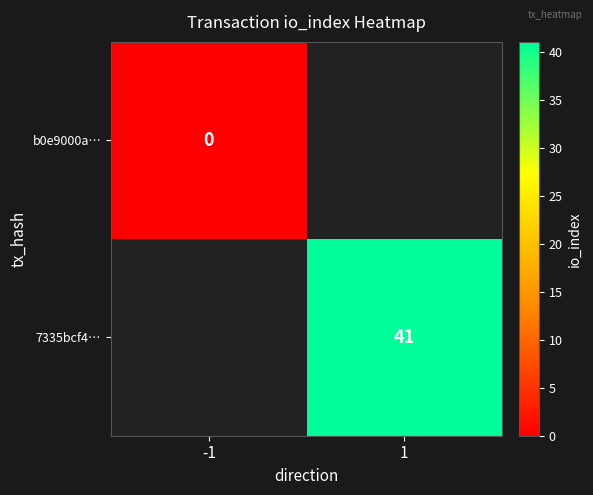

The value of 7335bcf4… at 1 is 41. True or false?

True